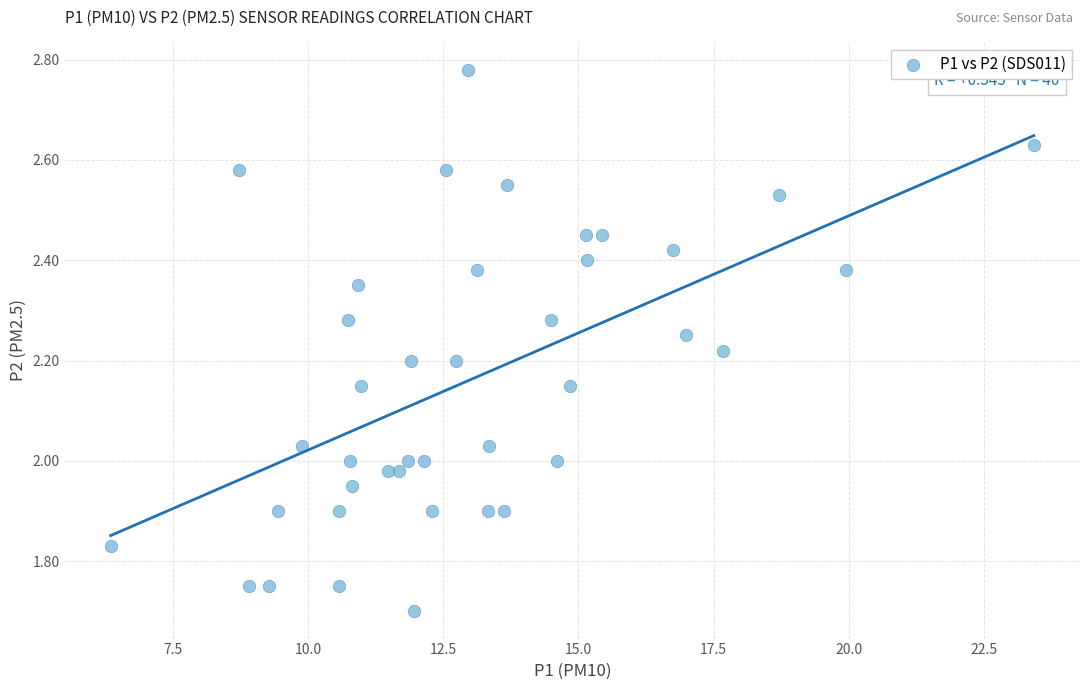

What is the range of Y values (max minus min)?

1.1